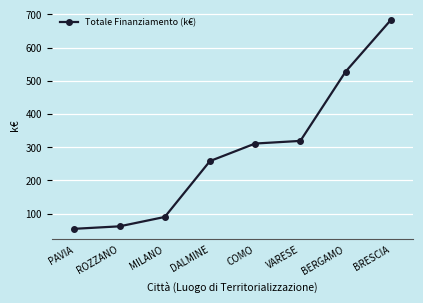

Rank the categories by value from lowest to highest.

PAVIA, ROZZANO, MILANO, DALMINE, COMO, VARESE, BERGAMO, BRESCIA